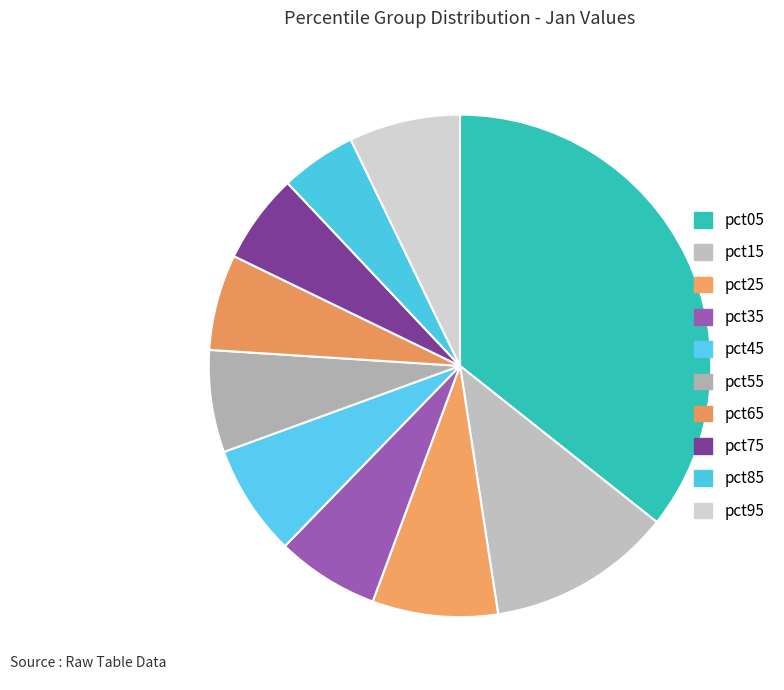

What percentage is the pct75 slice, to the nearest percent?

6%